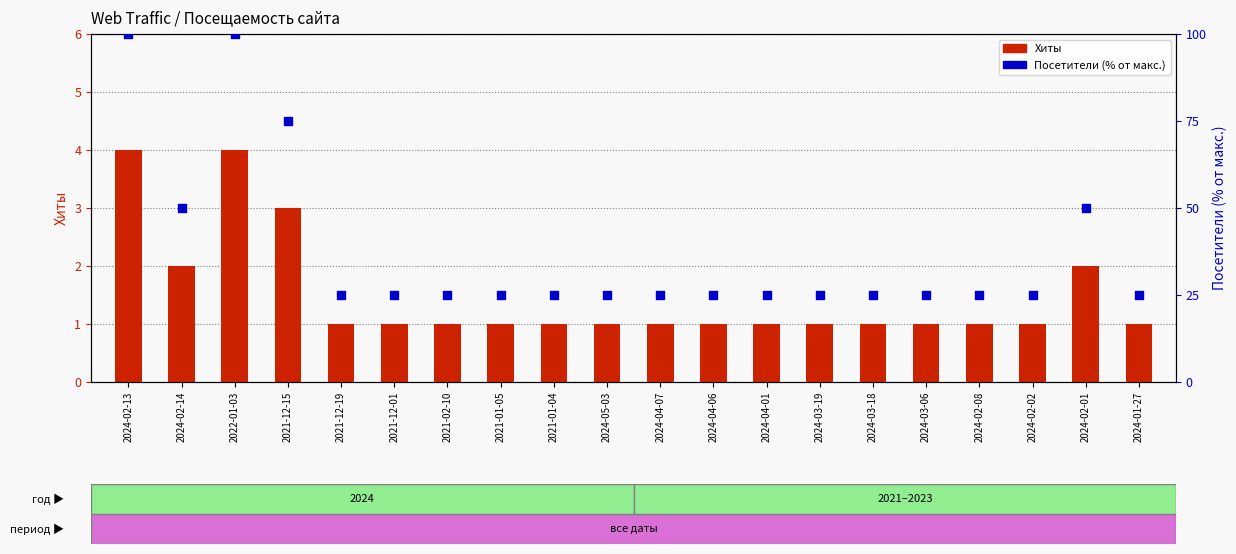

At which category is the sum across all series the highest?

2024-02-13